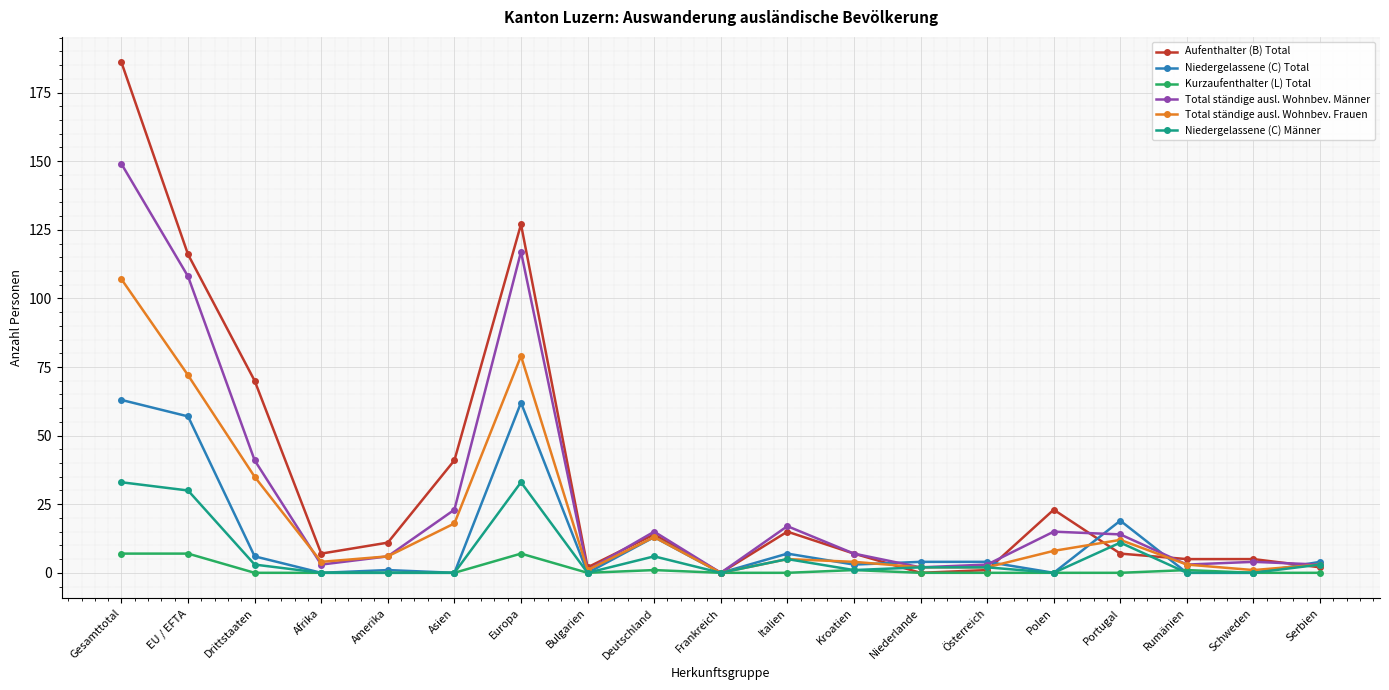

Does the chart have visible grid lines?

Yes